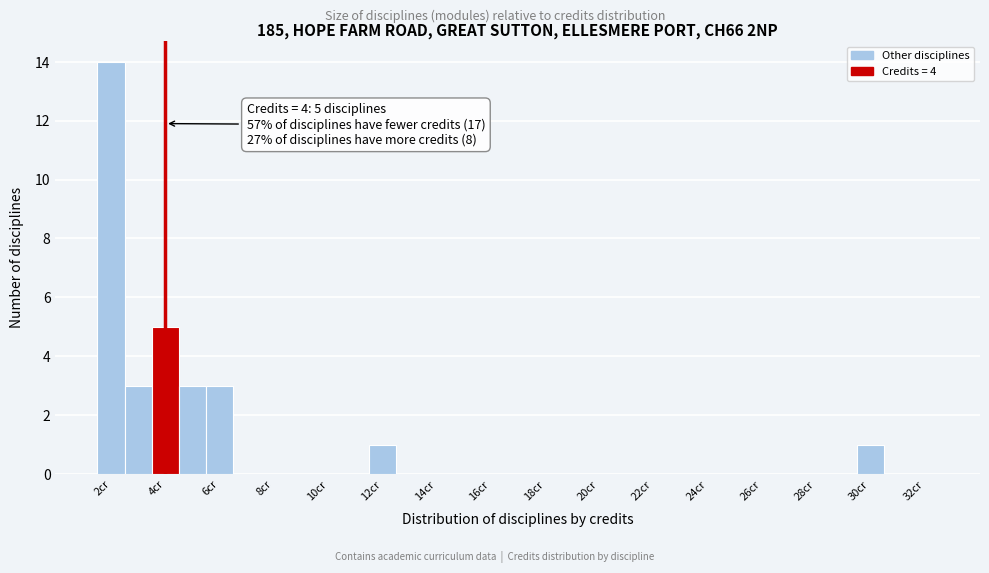

Over which range of the x-axis is the bar tallest?

1.5 to 2.5